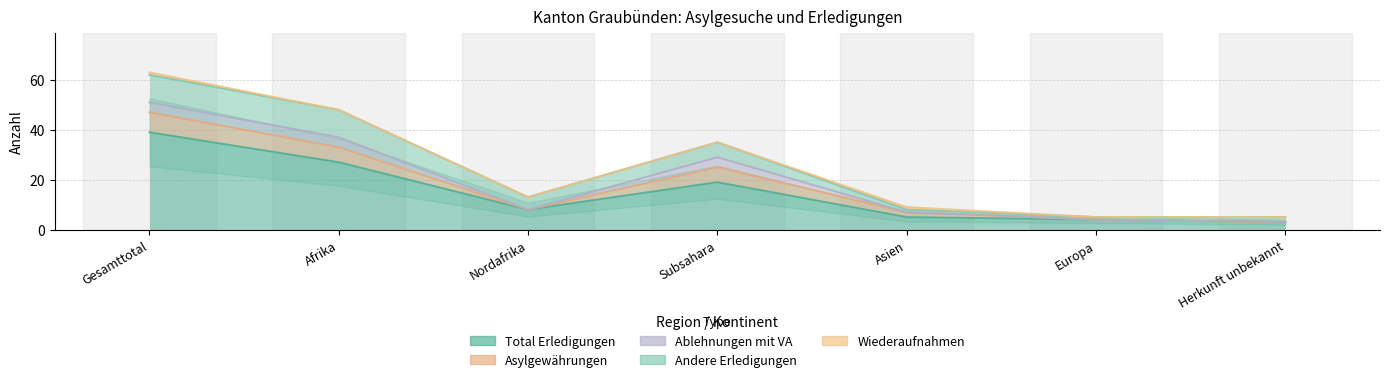

Which series has the largest range (max minus min)?

Total Erledigungen